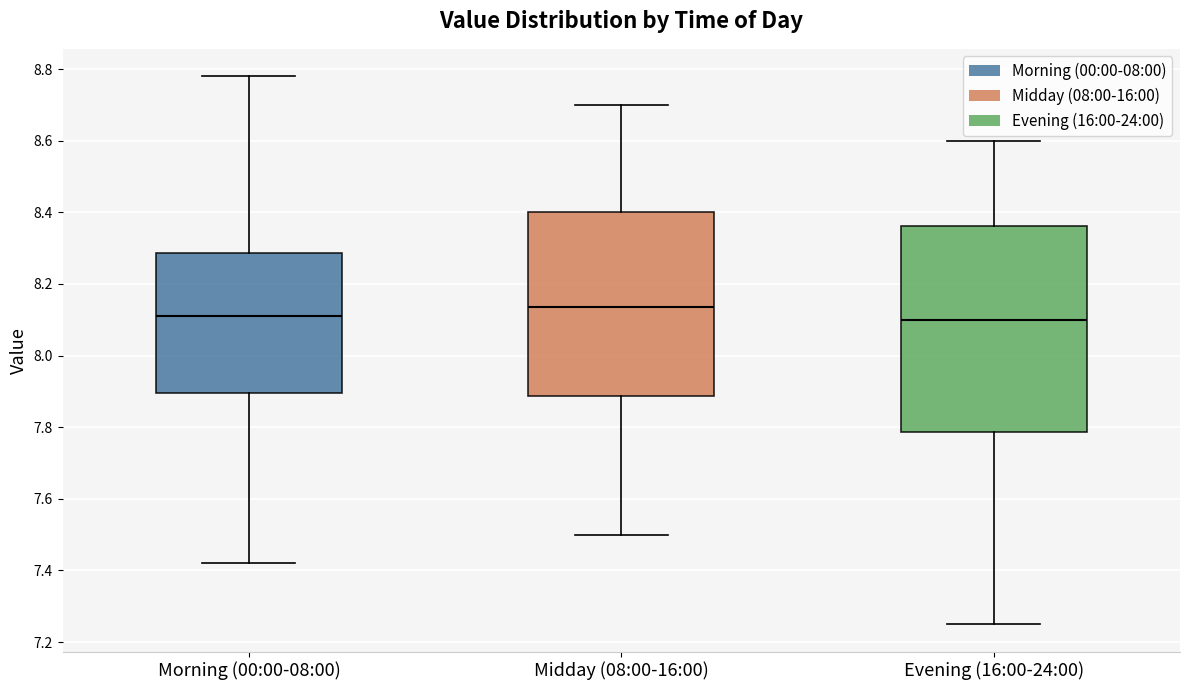

Where is the upper edge of the box for Morning (00:00-08:00) on the y-axis? The values are not printed on the chart, so give them approximately, as read against the axis.

8.28